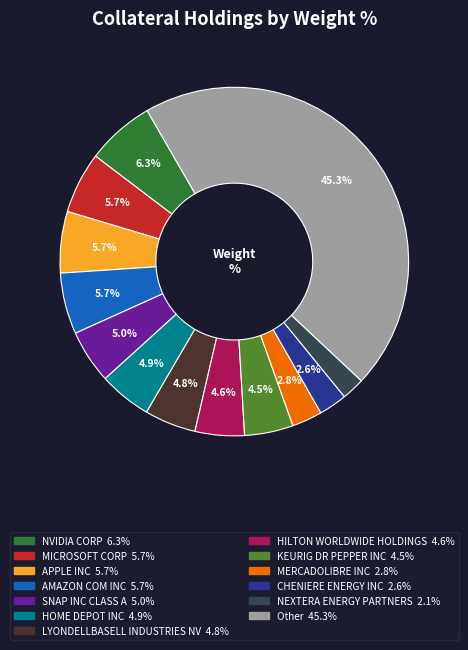

Is there a majority slice in this chart?

No